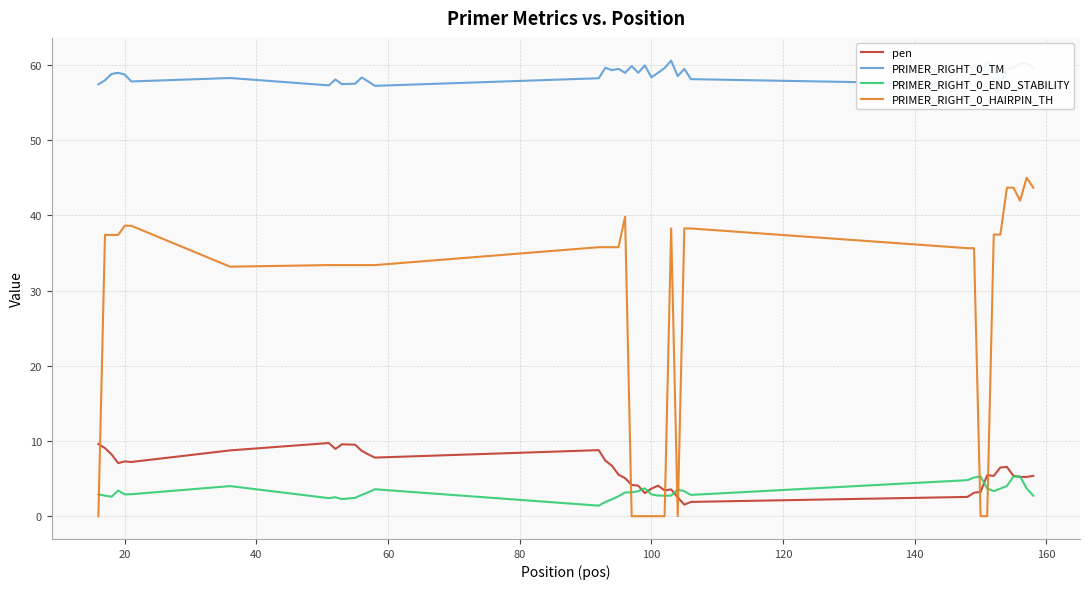

What is the average value of the PRIMER_RIGHT_0_TM series?

58.8